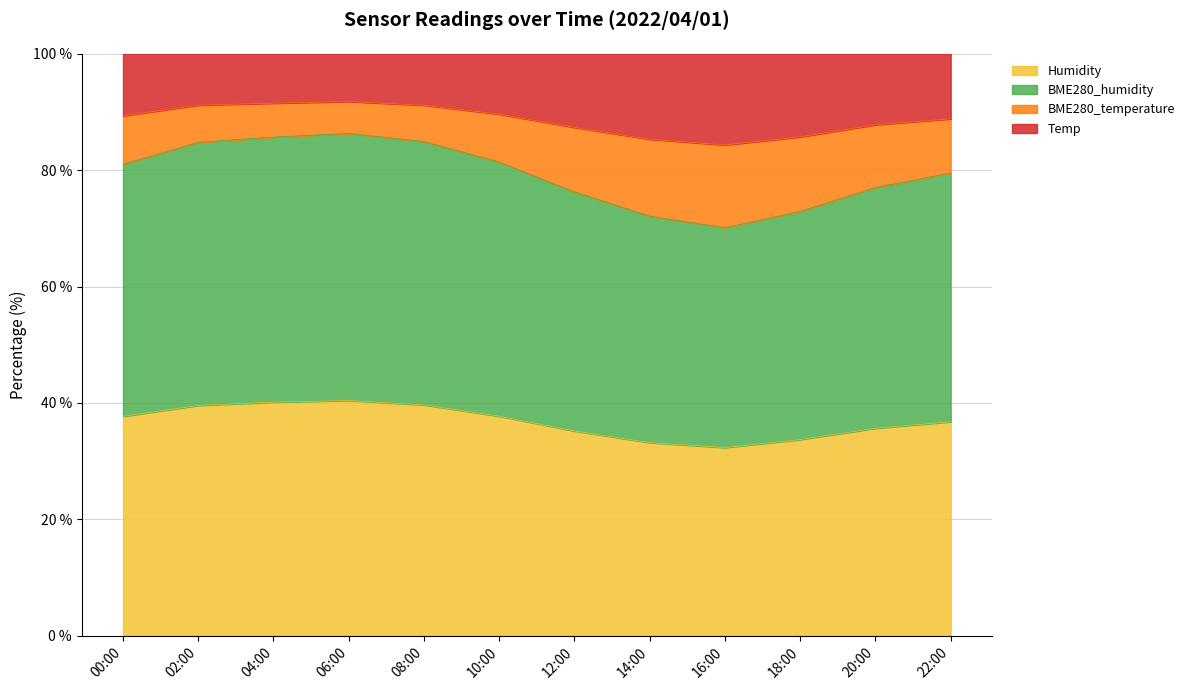

What is the minimum value for Humidity?

32.3